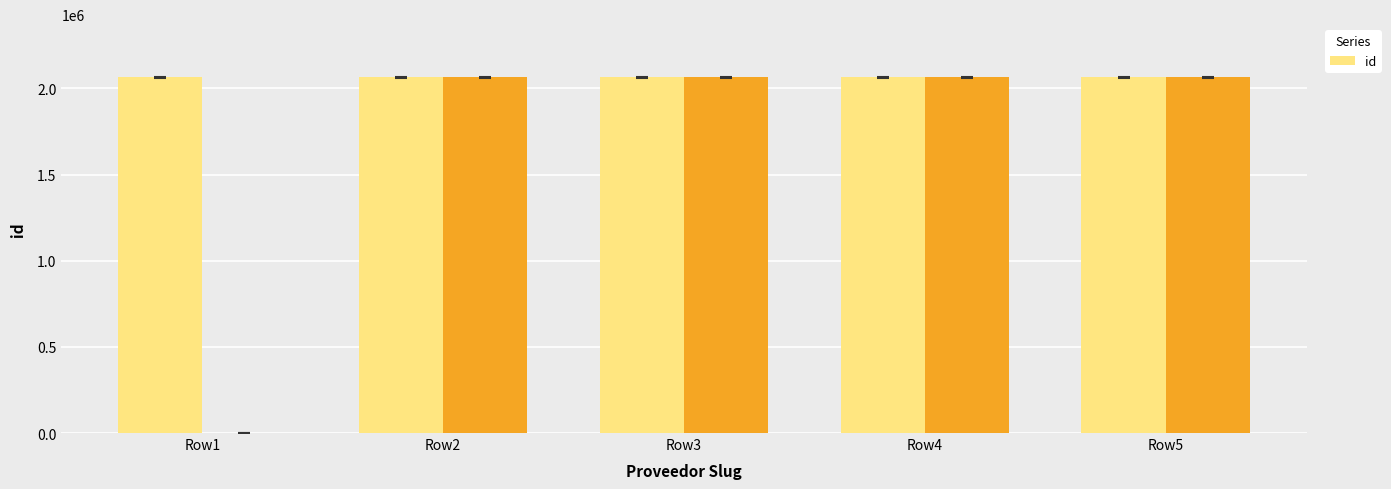

How many values are below 2063106?

2